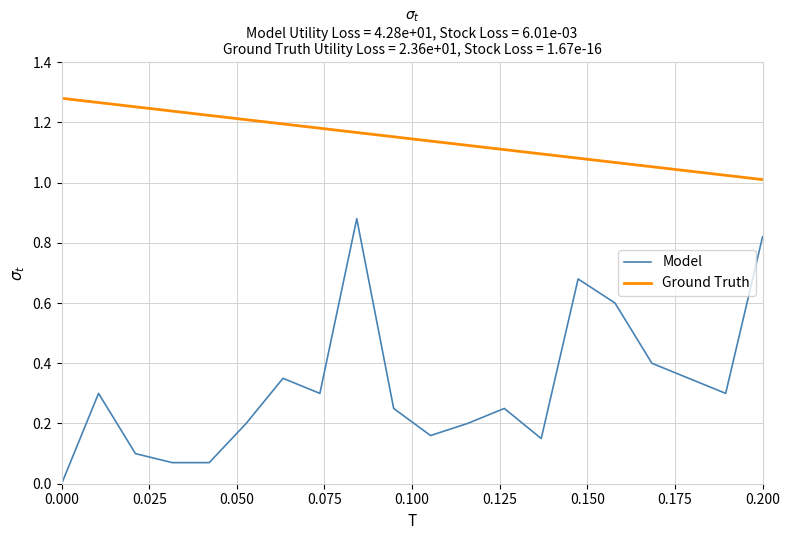

True or false: Model and Ground Truth intersect in this chart.

False